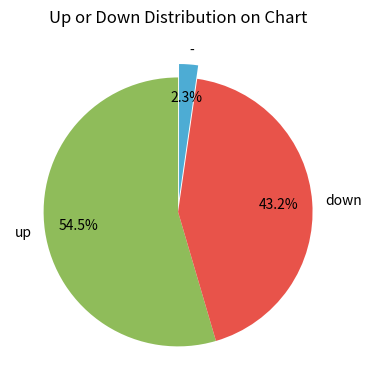

To the nearest percent, what percentage of the pie is down?

43%